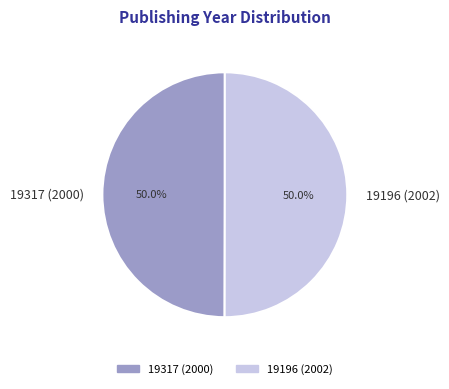

Approximately how many times larger is the value at 19317 (2000) compared to 19196 (2002)?

1.0